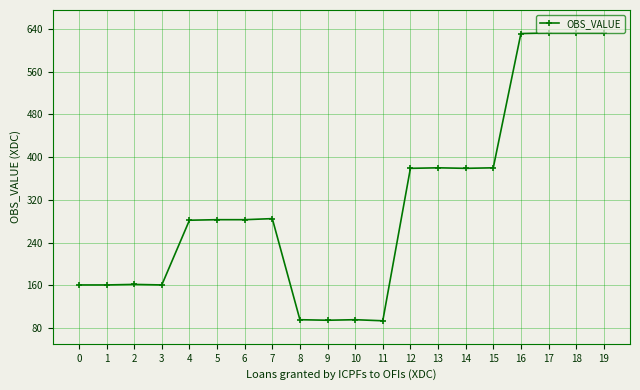

True or false: the data has more than 2 interior local peaks.

True